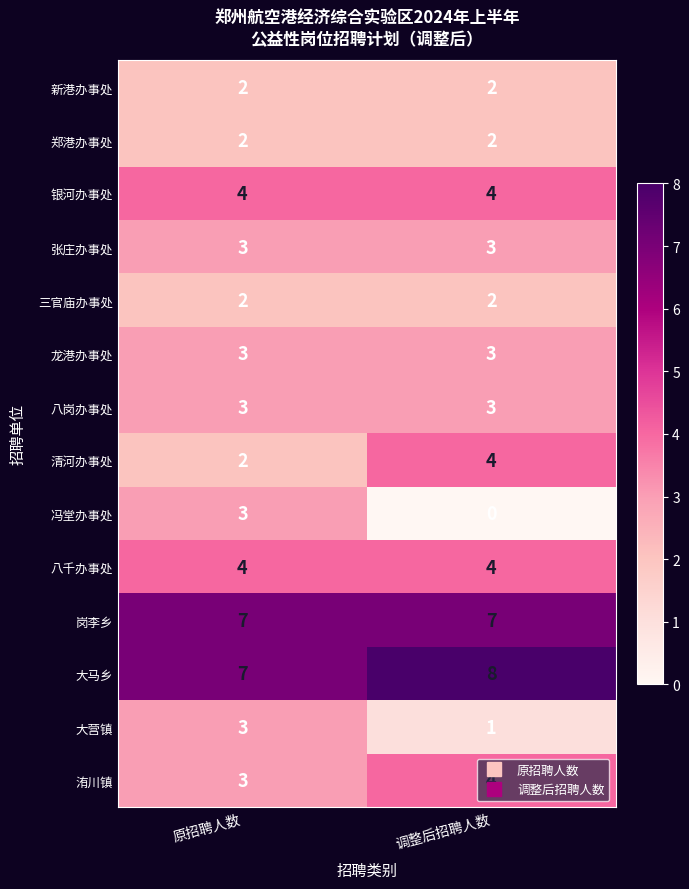

What is the maximum value for 龙港办事处?

3